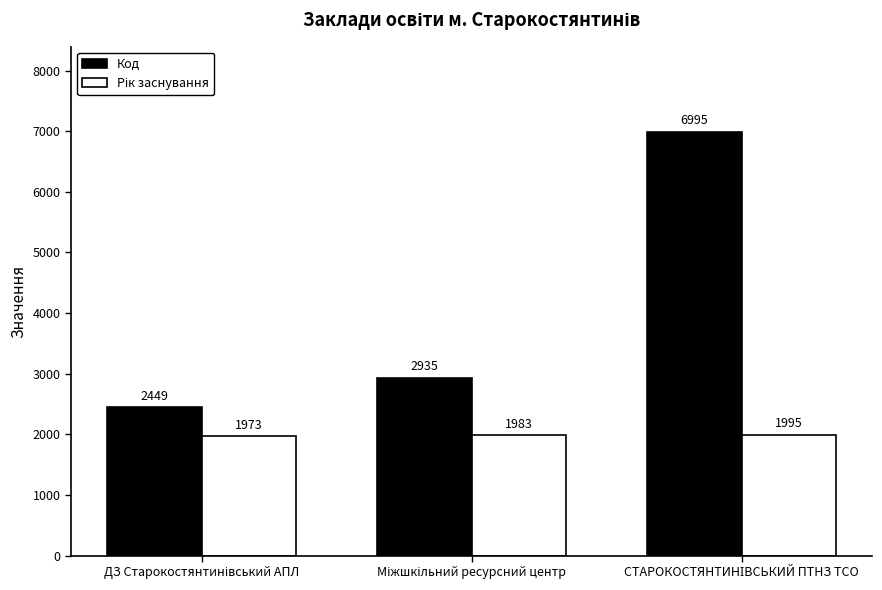

Which series has the largest total across all categories?

Код